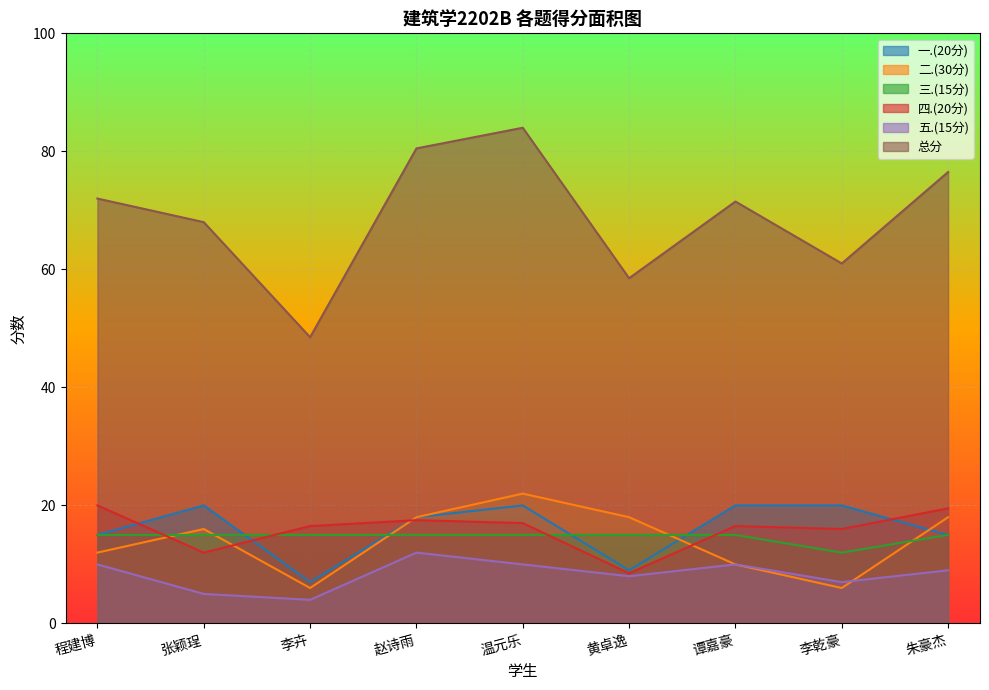

What is the smallest value displayed?

4.0